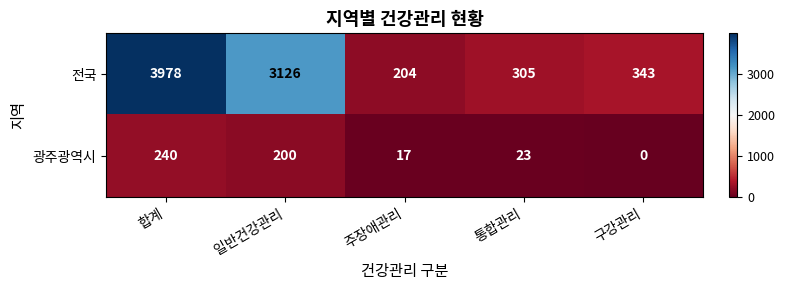

The value of 전국 at 일반건강관리 is 3126. True or false?

True